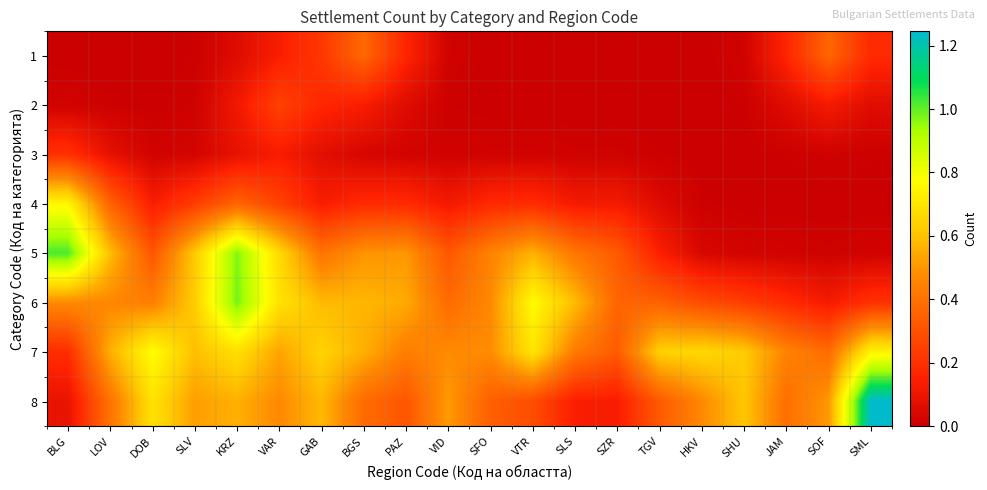

Which series has the largest range (max minus min)?

8